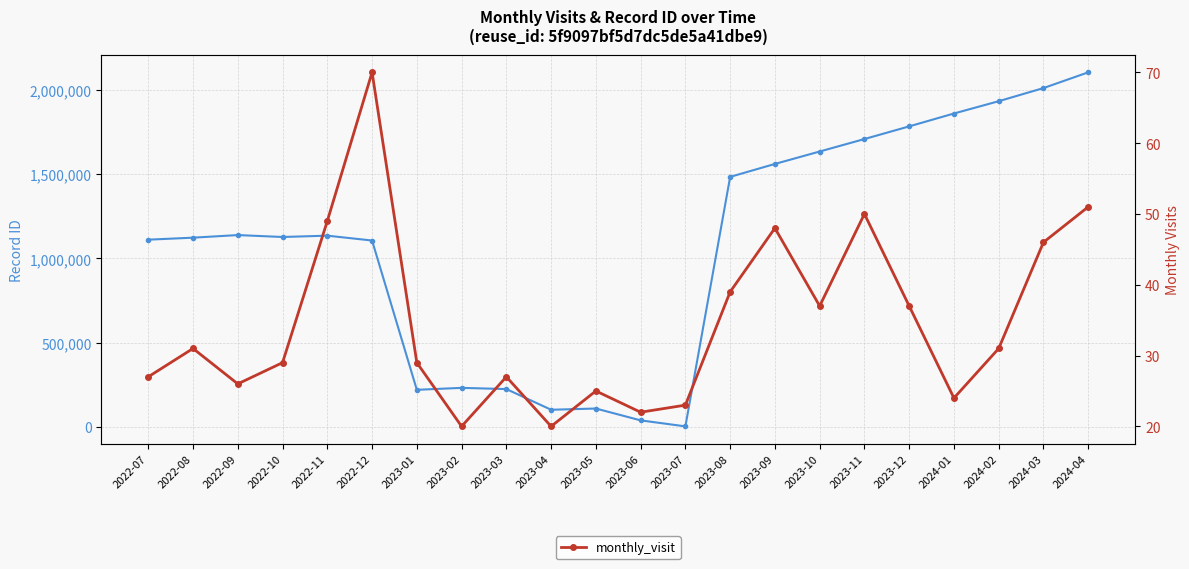

What is the change in value from 2022-11 to 2023-09?

-1